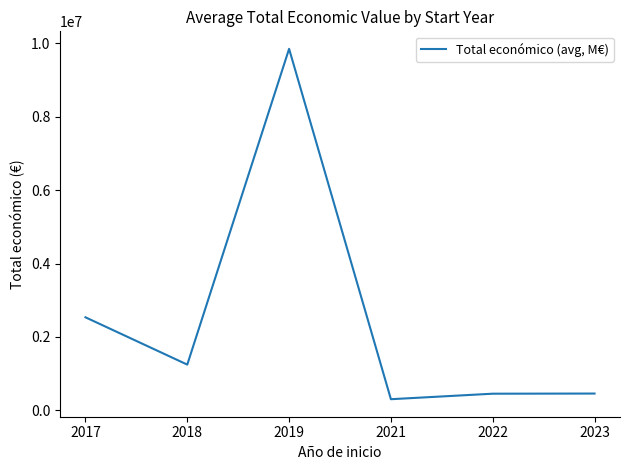

At which category does the chart reach its minimum across all series?

2021